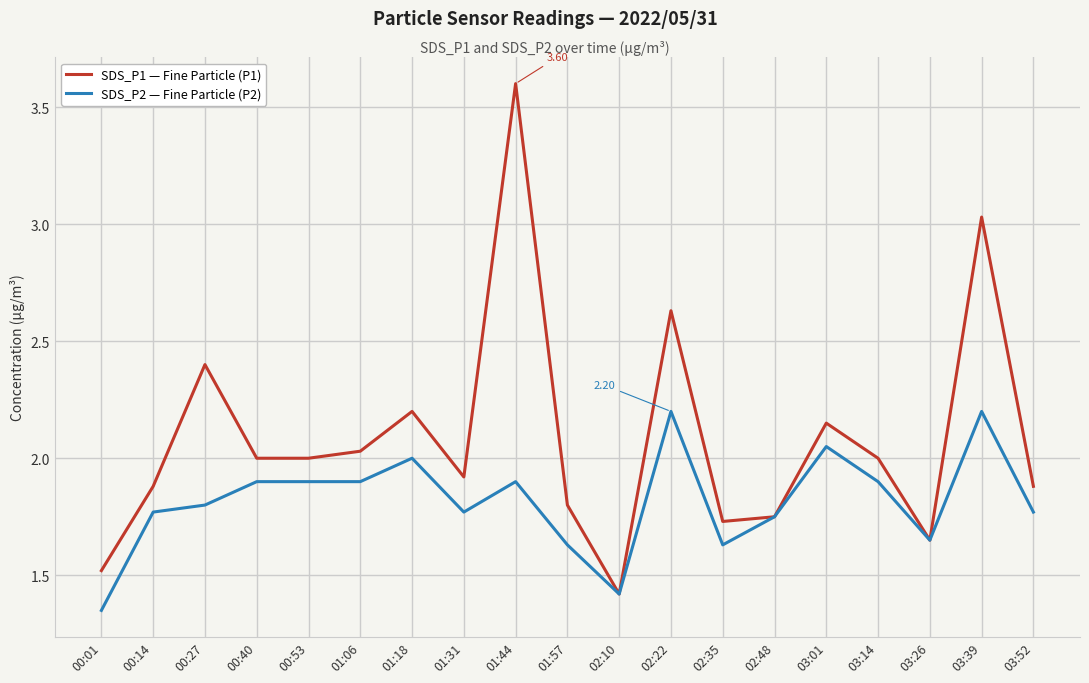

Is the value of SDS_P1 — Fine Particle (P1) at 02:10 greater than the value of SDS_P2 — Fine Particle (P2) at 01:57?

No